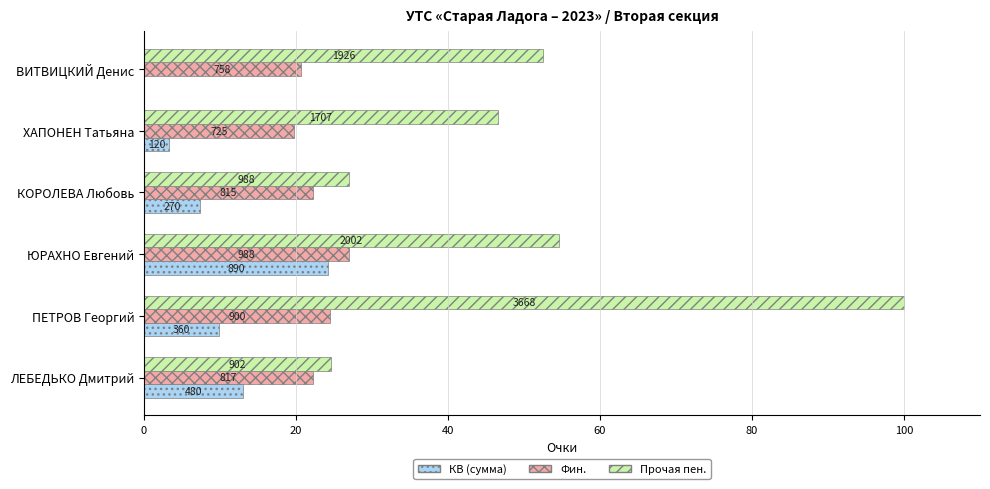

What are all the series names shown in the legend?

КВ (сумма), Фин., Прочая пен.